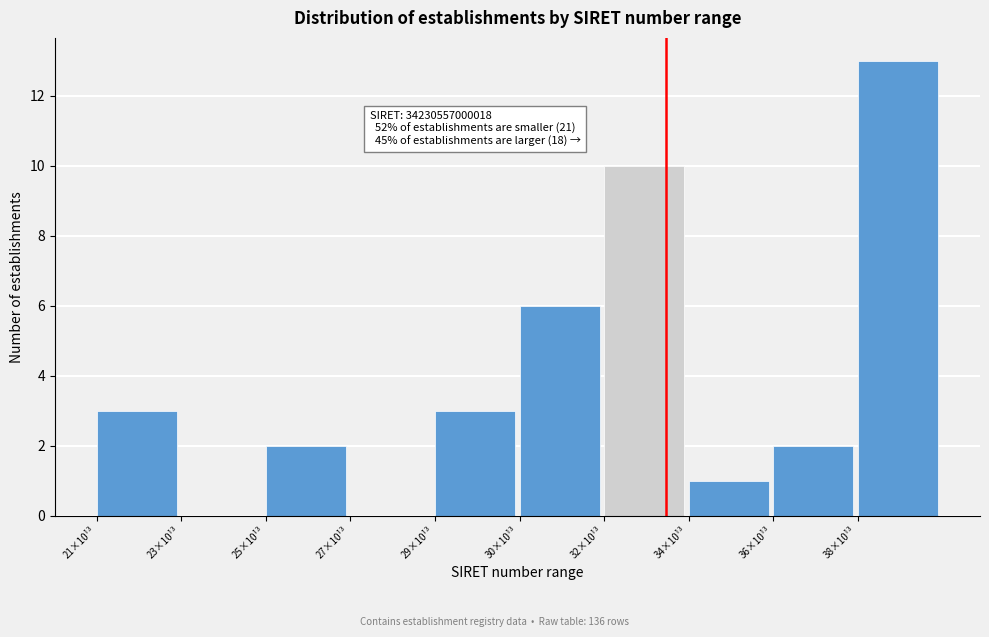

Which has a higher value, 36×10¹³ or 29×10¹³?

29×10¹³